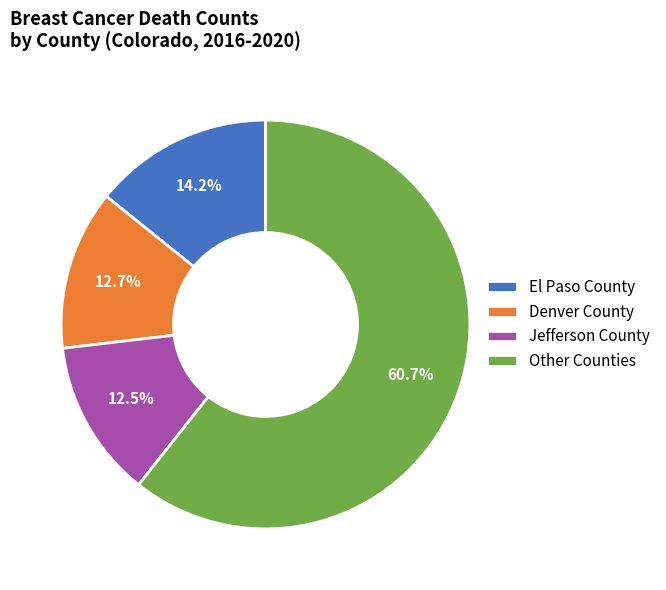

Do Other Counties and El Paso County together represent more than half of the pie?

Yes